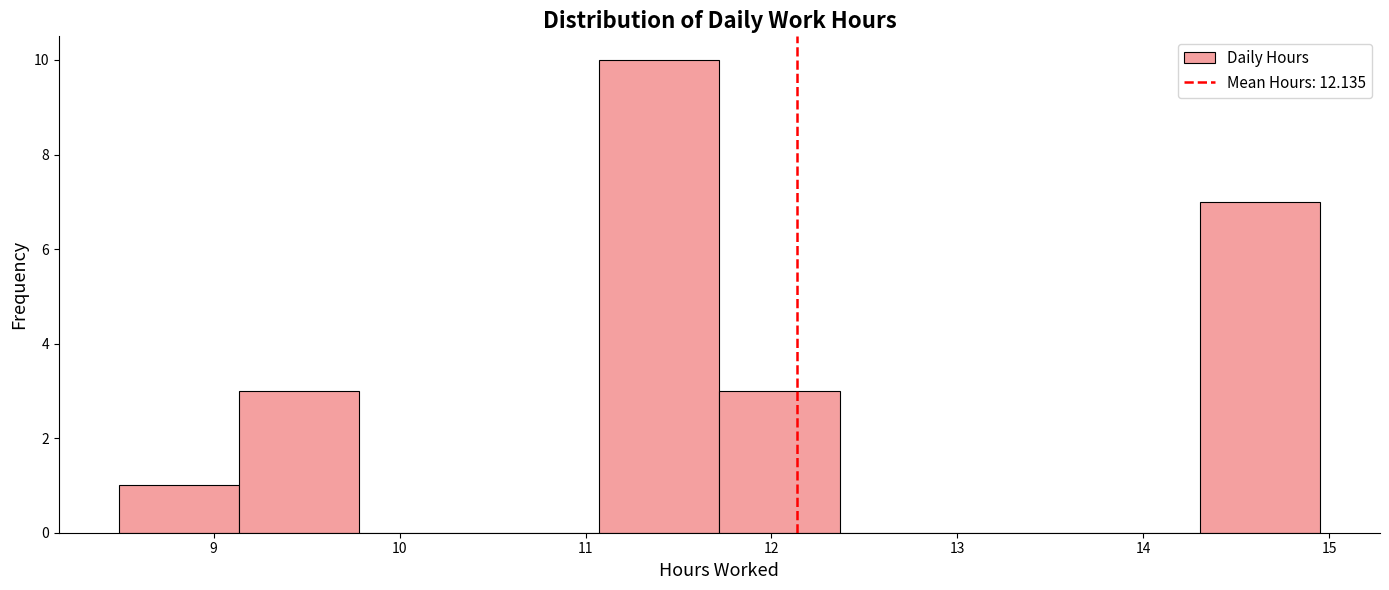

What is the height of the bar covering 8.5 to 9.1 on the x-axis? Neither the bar edges nor the heights are printed on the chart, so give them approximately, as read against the axes.

1